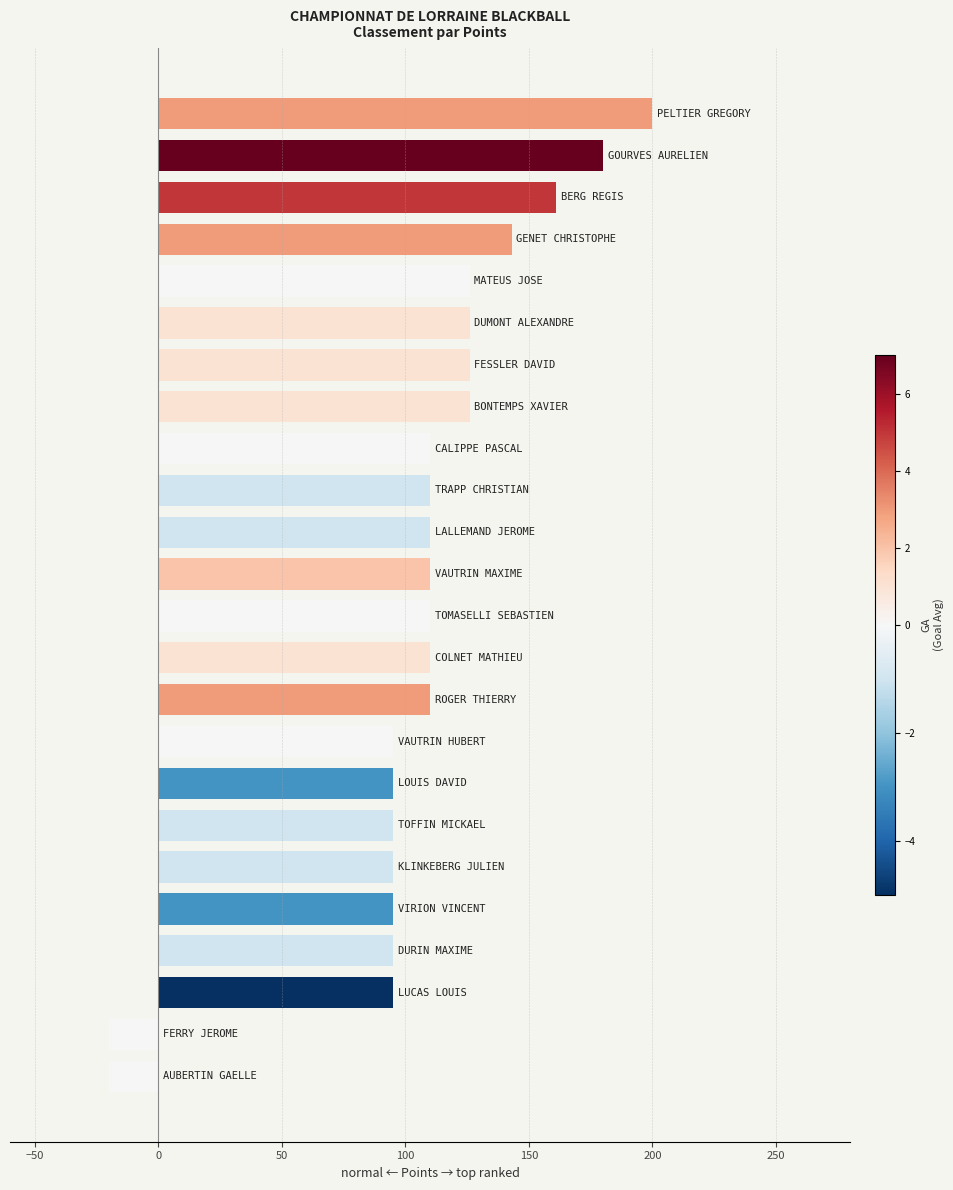

What is the smallest value displayed?

-20